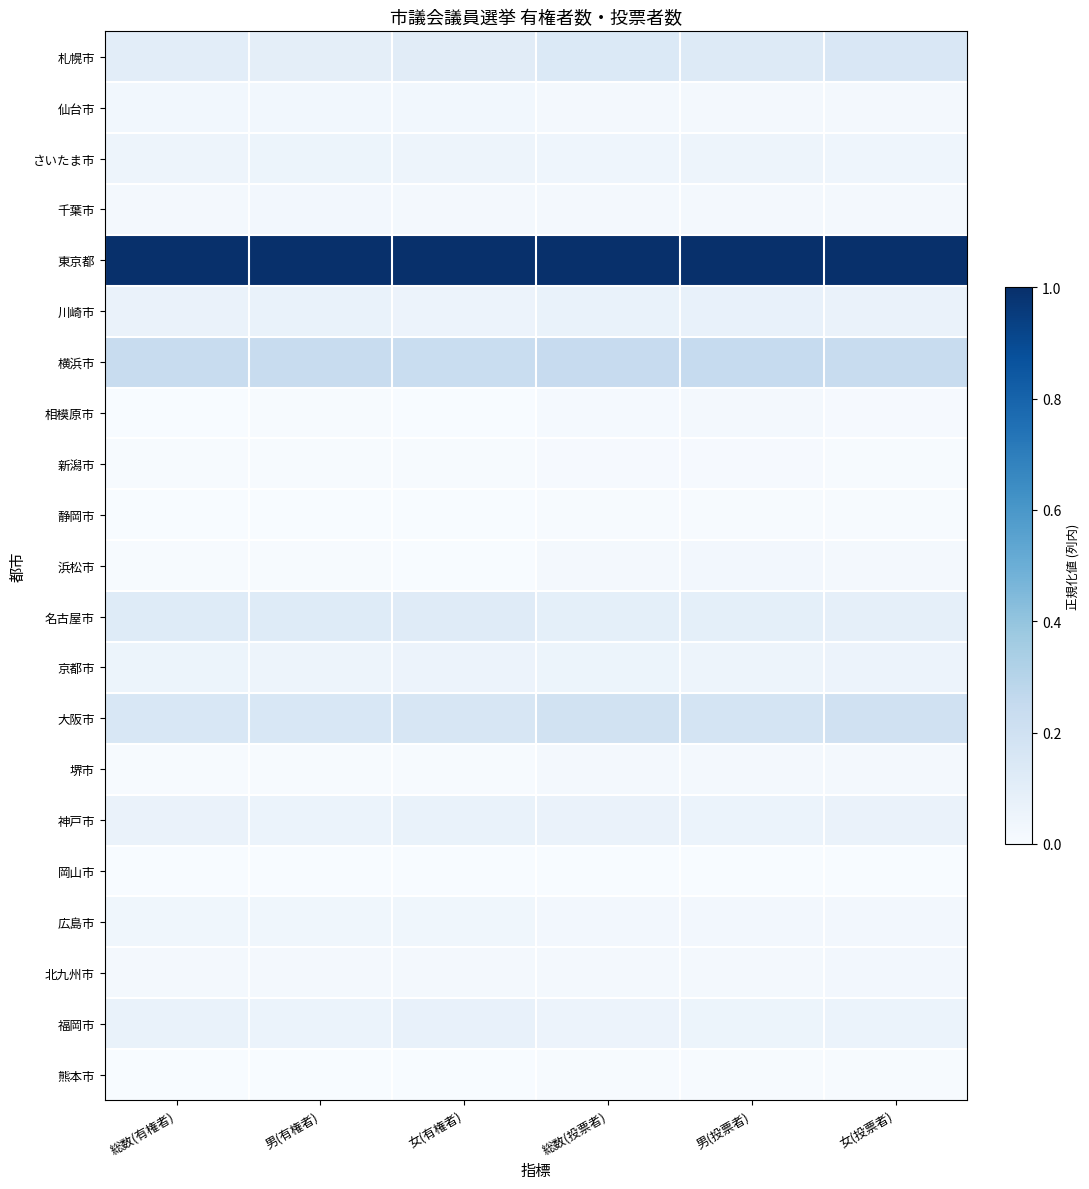

Reading left to right, extract all data points from this chart.

札幌市: 総数(有権者)=0.1	男(有権者)=0.1	女(有権者)=0.1	総数(投票者)=0.1	男(投票者)=0.1	女(投票者)=0.1
仙台市: 総数(有権者)=0.0	男(有権者)=0.0	女(有権者)=0.0	総数(投票者)=0.0	男(投票者)=0.0	女(投票者)=0.0
さいたま市: 総数(有権者)=0.0	男(有権者)=0.1	女(有権者)=0.0	総数(投票者)=0.0	男(投票者)=0.0	女(投票者)=0.0
千葉市: 総数(有権者)=0.0	男(有権者)=0.0	女(有権者)=0.0	総数(投票者)=0.0	男(投票者)=0.0	女(投票者)=0.0
東京都: 総数(有権者)=1.0	男(有権者)=1.0	女(有権者)=1.0	総数(投票者)=1.0	男(投票者)=1.0	女(投票者)=1.0
川崎市: 総数(有権者)=0.1	男(有権者)=0.1	女(有権者)=0.1	総数(投票者)=0.1	男(投票者)=0.1	女(投票者)=0.1
横浜市: 総数(有権者)=0.2	男(有権者)=0.2	女(有権者)=0.2	総数(投票者)=0.2	男(投票者)=0.2	女(投票者)=0.2
相模原市: 総数(有権者)=0.0	男(有権者)=0.0	女(有権者)=0.0	総数(投票者)=0.0	男(投票者)=0.0	女(投票者)=0.0
新潟市: 総数(有権者)=0.0	男(有権者)=0.0	女(有権者)=0.0	総数(投票者)=0.0	男(投票者)=0.0	女(投票者)=0.0
静岡市: 総数(有権者)=0.0	男(有権者)=0.0	女(有権者)=0.0	総数(投票者)=0.0	男(投票者)=0.0	女(投票者)=0.0
浜松市: 総数(有権者)=0.0	男(有権者)=0.0	女(有権者)=0.0	総数(投票者)=0.0	男(投票者)=0.0	女(投票者)=0.0
名古屋市: 総数(有権者)=0.1	男(有権者)=0.1	女(有権者)=0.1	総数(投票者)=0.1	男(投票者)=0.1	女(投票者)=0.1
京都市: 総数(有権者)=0.1	男(有権者)=0.0	女(有権者)=0.1	総数(投票者)=0.1	男(投票者)=0.1	女(投票者)=0.1
大阪市: 総数(有権者)=0.2	男(有権者)=0.2	女(有権者)=0.2	総数(投票者)=0.2	男(投票者)=0.2	女(投票者)=0.2
堺市: 総数(有権者)=0.0	男(有権者)=0.0	女(有権者)=0.0	総数(投票者)=0.0	男(投票者)=0.0	女(投票者)=0.0
神戸市: 総数(有権者)=0.1	男(有権者)=0.1	女(有権者)=0.1	総数(投票者)=0.1	男(投票者)=0.1	女(投票者)=0.1
岡山市: 総数(有権者)=0.0	男(有権者)=0.0	女(有権者)=0.0	総数(投票者)=0.0	男(投票者)=0.0	女(投票者)=0.0
広島市: 総数(有権者)=0.0	男(有権者)=0.0	女(有権者)=0.0	総数(投票者)=0.0	男(投票者)=0.0	女(投票者)=0.0
北九州市: 総数(有権者)=0.0	男(有権者)=0.0	女(有権者)=0.0	総数(投票者)=0.0	男(投票者)=0.0	女(投票者)=0.0
福岡市: 総数(有権者)=0.1	男(有権者)=0.1	女(有権者)=0.1	総数(投票者)=0.1	男(投票者)=0.1	女(投票者)=0.1
熊本市: 総数(有権者)=0.0	男(有権者)=0.0	女(有権者)=0.0	総数(投票者)=0.0	男(投票者)=0.0	女(投票者)=0.0